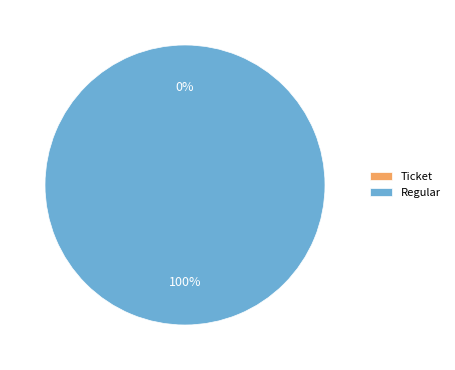

To the nearest percent, what is the difference between the largest and smallest slice percentages?

100%